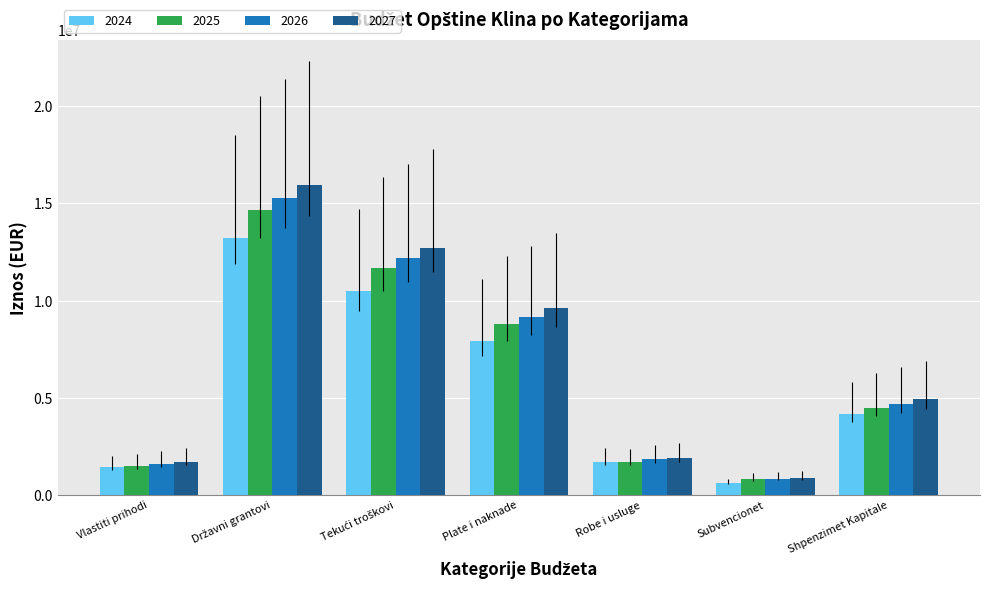

At which label is 2024 closest to 6906228?

Plate i naknade